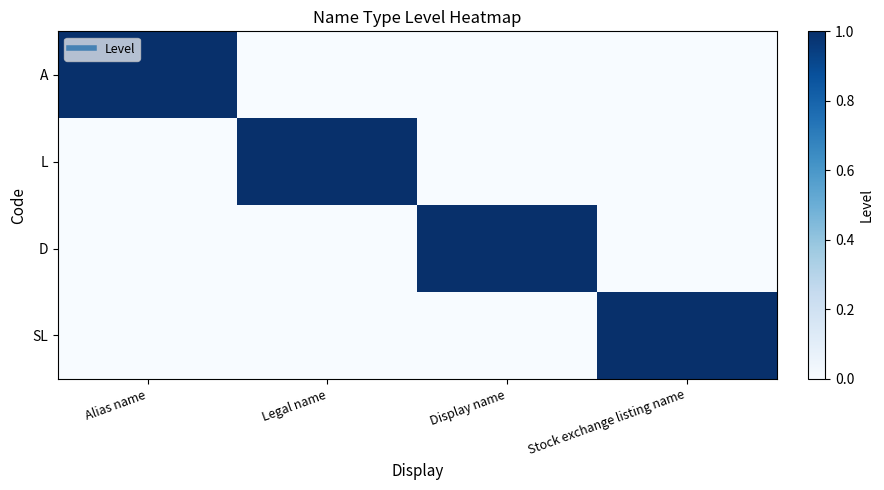

Which series has the largest total across all categories?

A